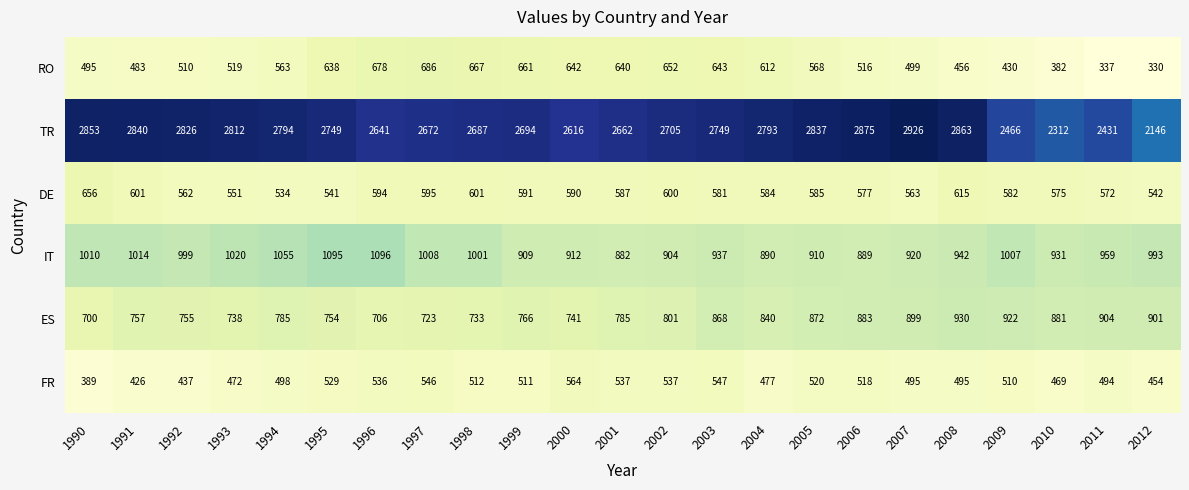

At how many categories does at least one series exceed 539?

23